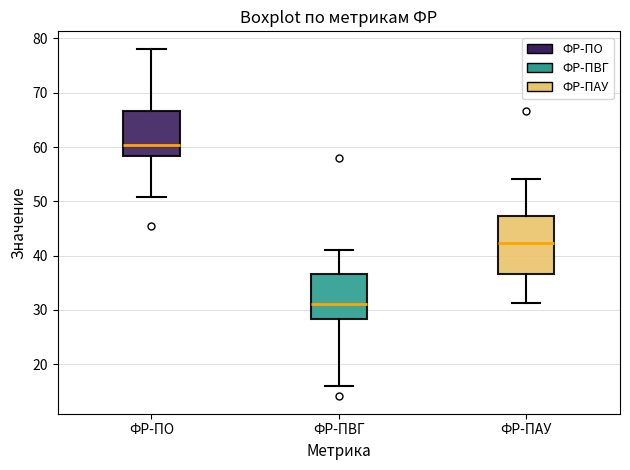

Comparing the boxes themselves (not the whiskers), which one is the tallest?

ФР-ПАУ